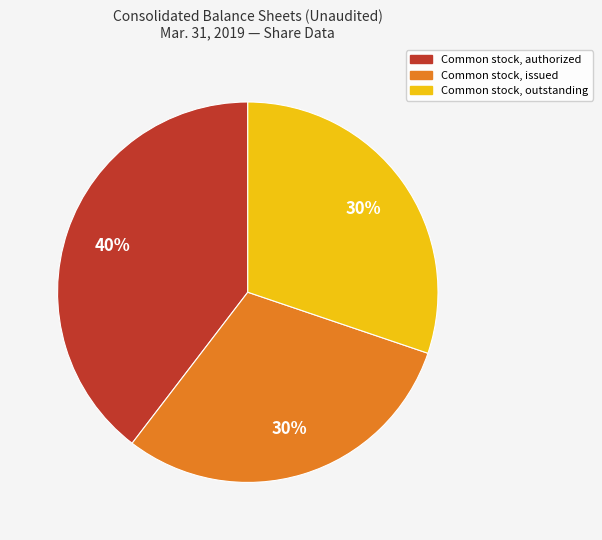

Is there any slice that represents more than half of the pie?

No